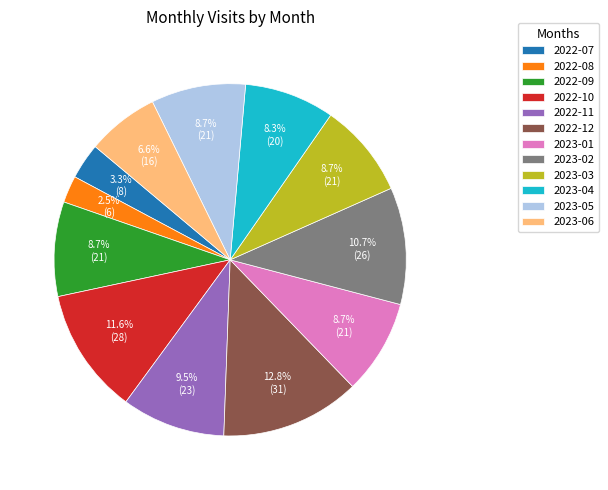

Is 2023-05 the majority of the pie?

No